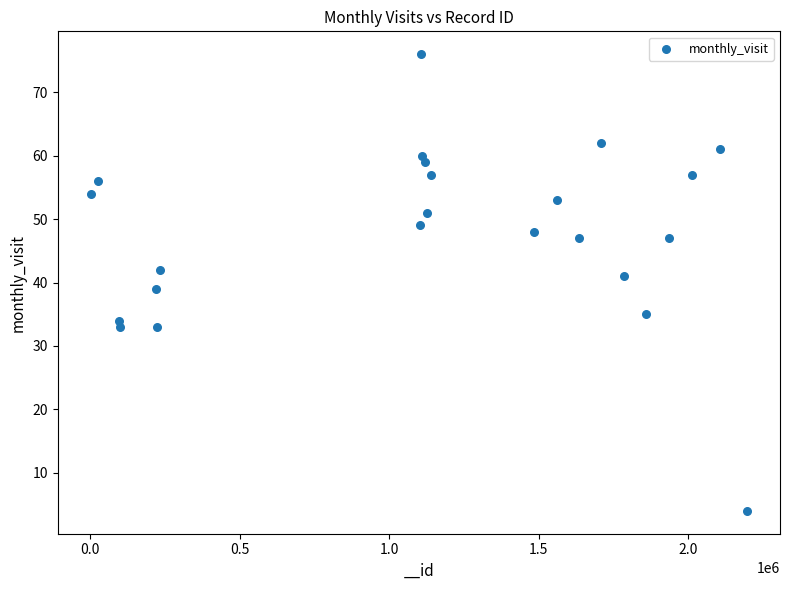

What is the range of Y values (max minus min)?

72